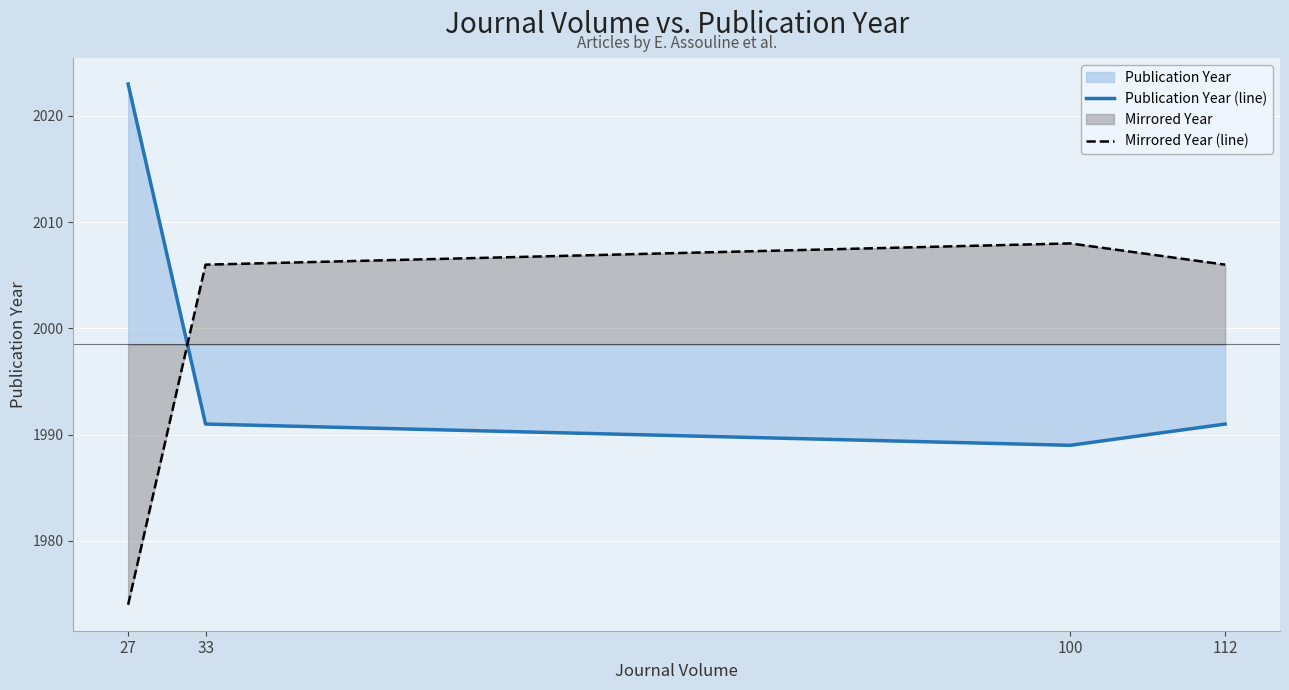

Reading left to right, extract all data points from this chart.

Publication Year (line): 27=2023	33=1991	100=1989	112=1991
Mirrored Year (line): 27=1974	33=2006	100=2008	112=2006